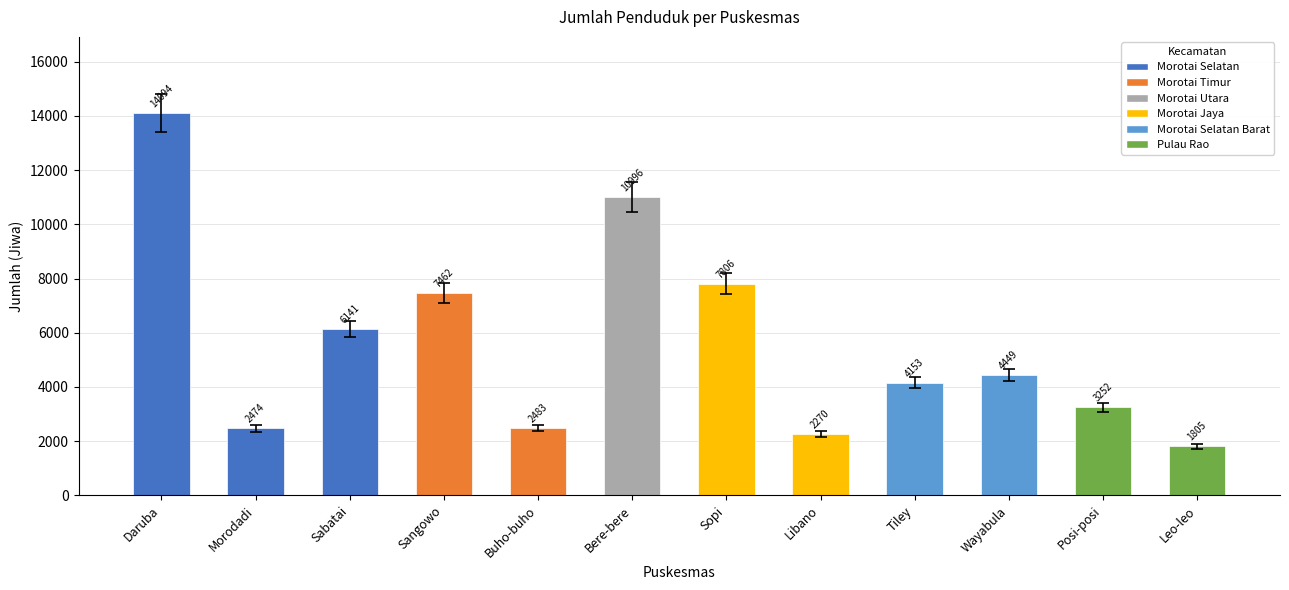

What is the sum of the values at Posi-posi and Sangowo?

10714